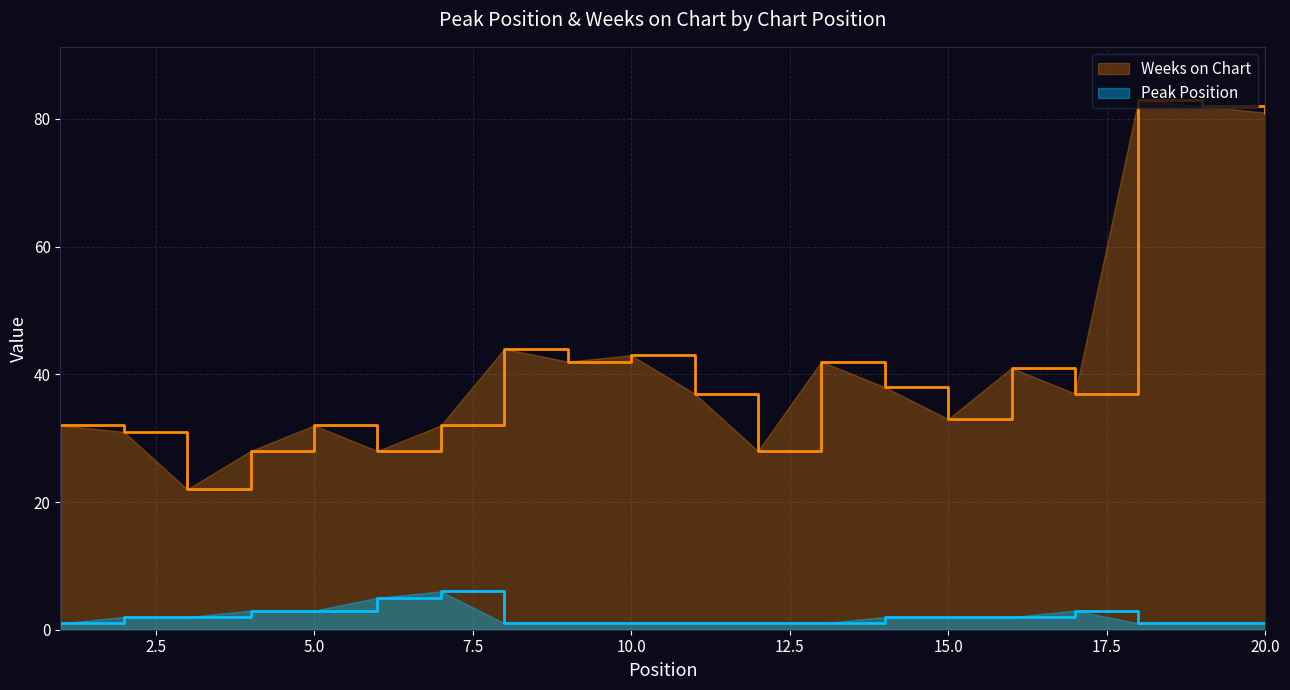

List the series in order of their overall mean, lowest first.

Peak Position, Weeks on Chart